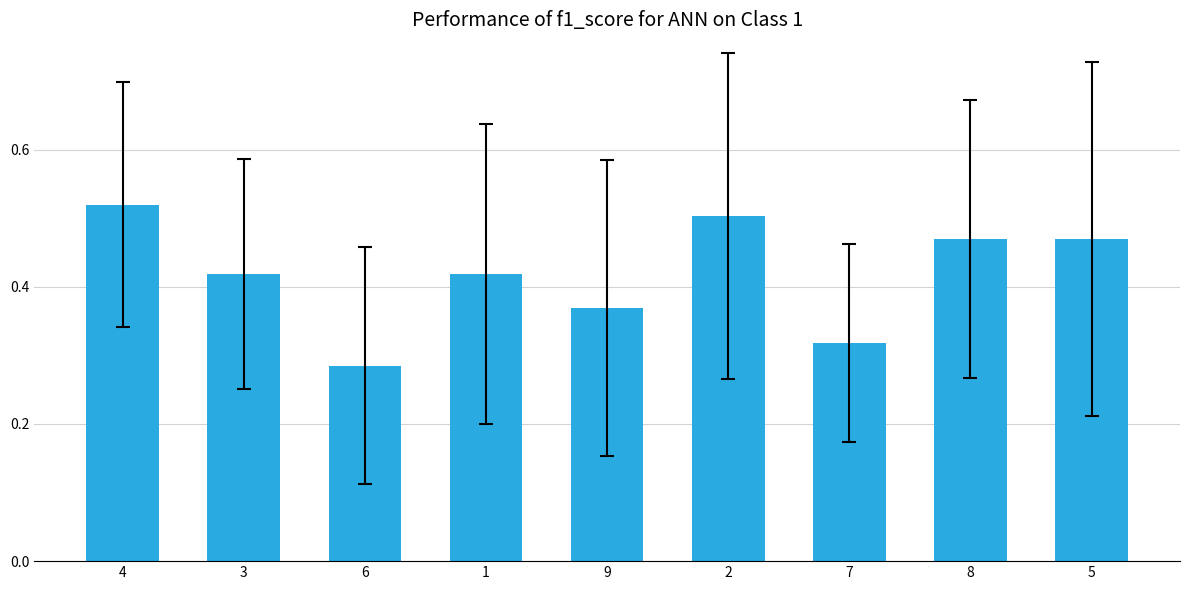

Where is the data nearest to the value 0?

6